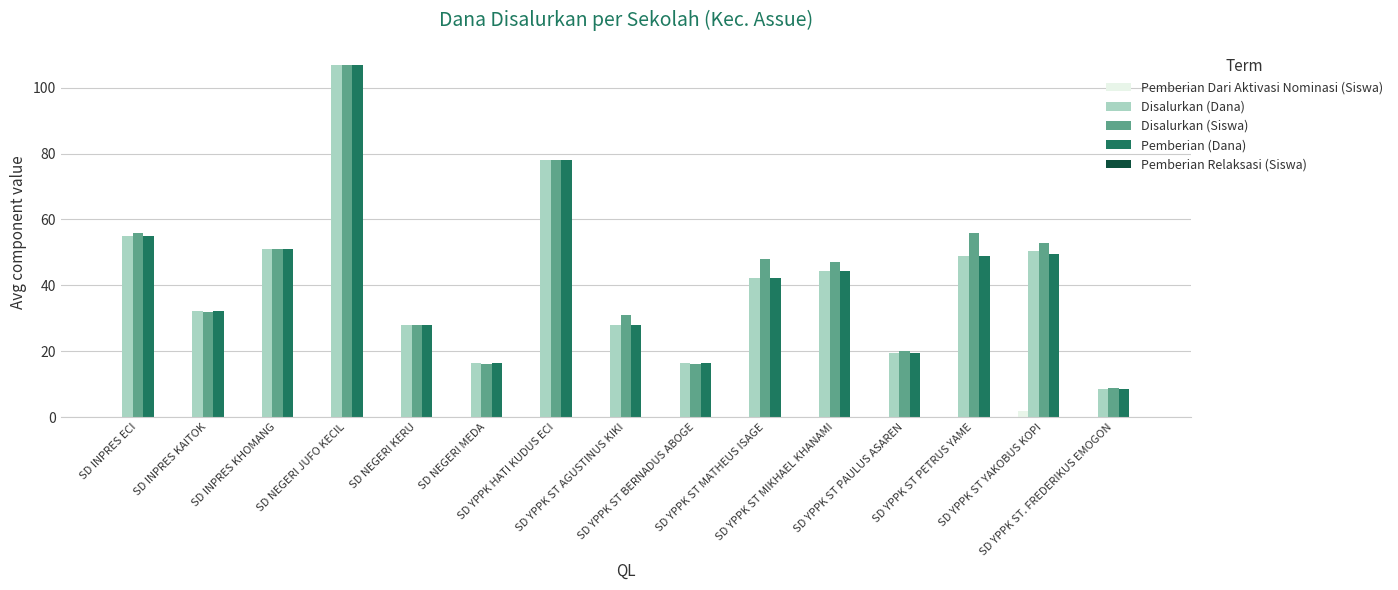

How many groups of bars are there?

15